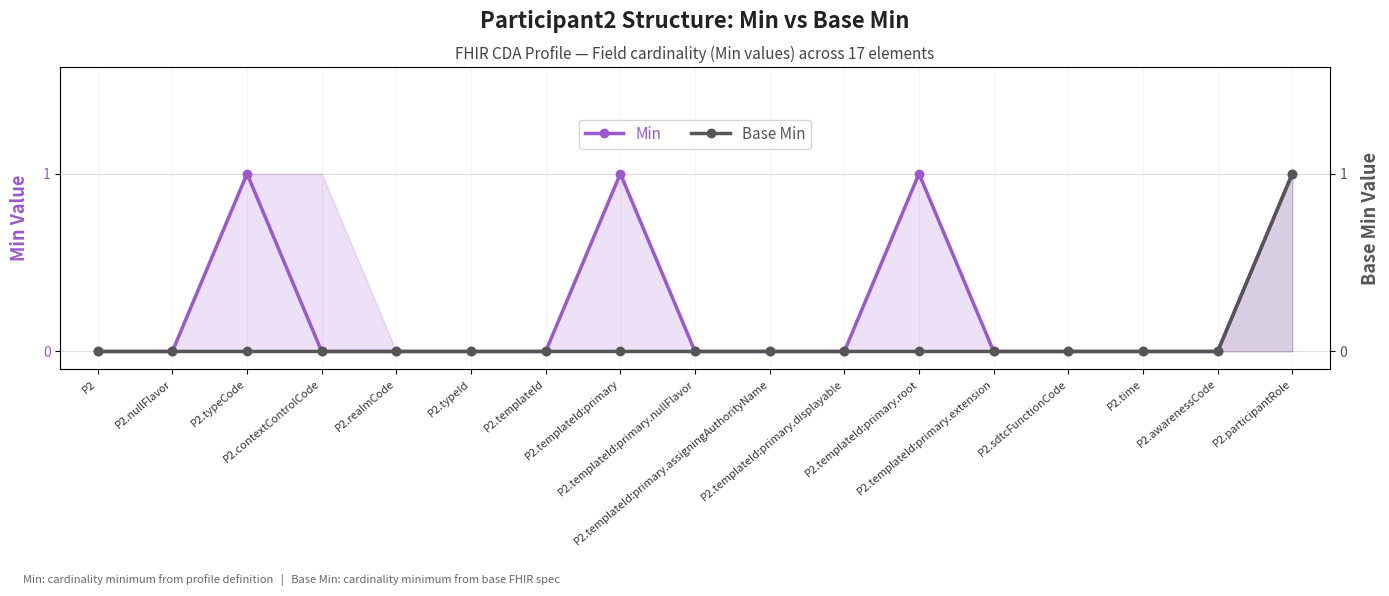

The Base Min series shows -1 at P2.typeId. True or false?

False